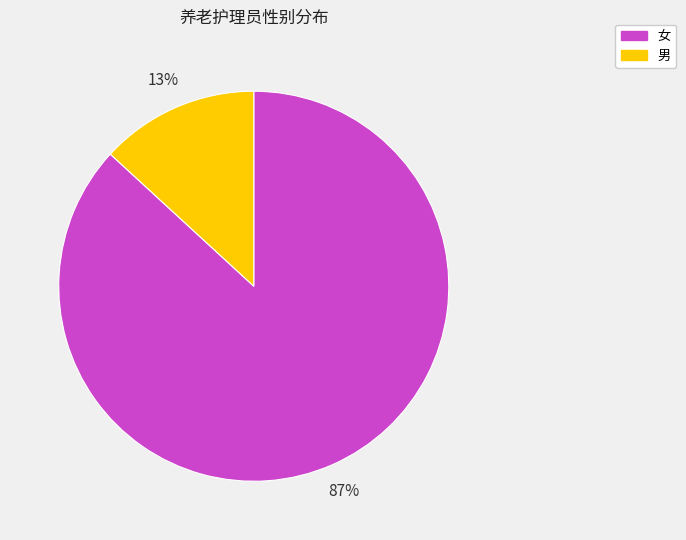

To the nearest percent, what is the difference between the largest and smallest slice percentages?

74%